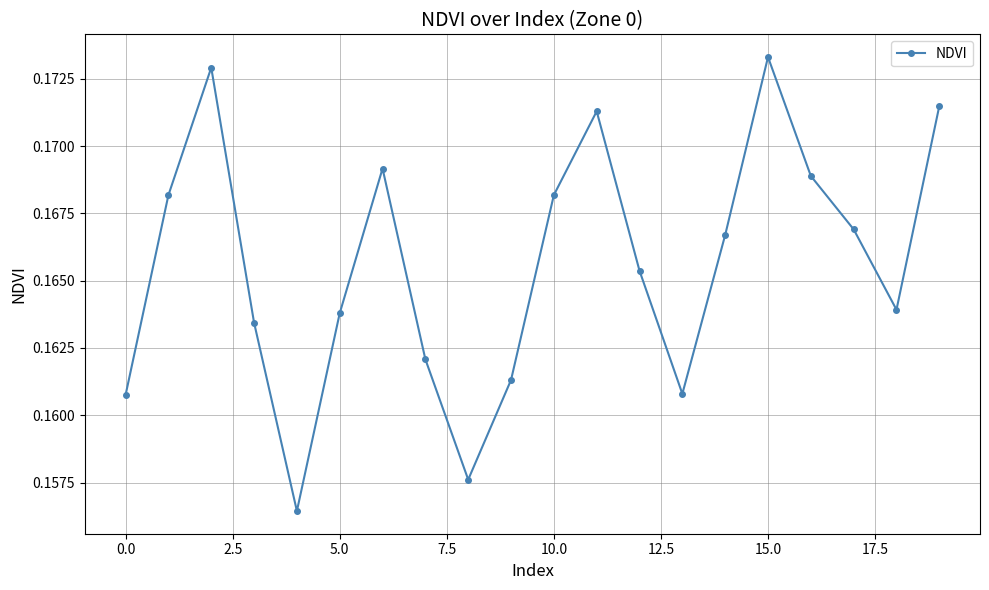

How many points are lower than both their immediate neighbors (excluding endpoints)?

4